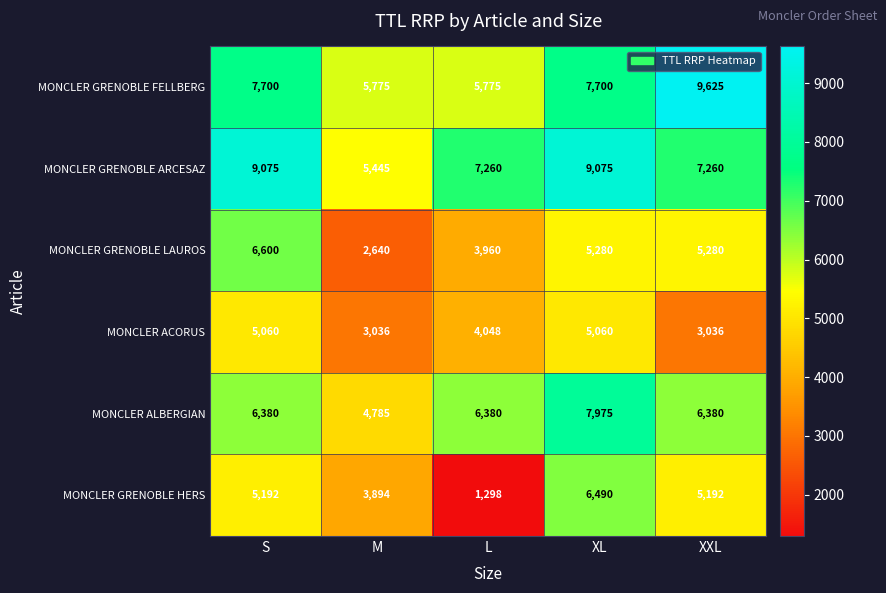

Read the MONCLER ALBERGIAN value at XXL.

6380